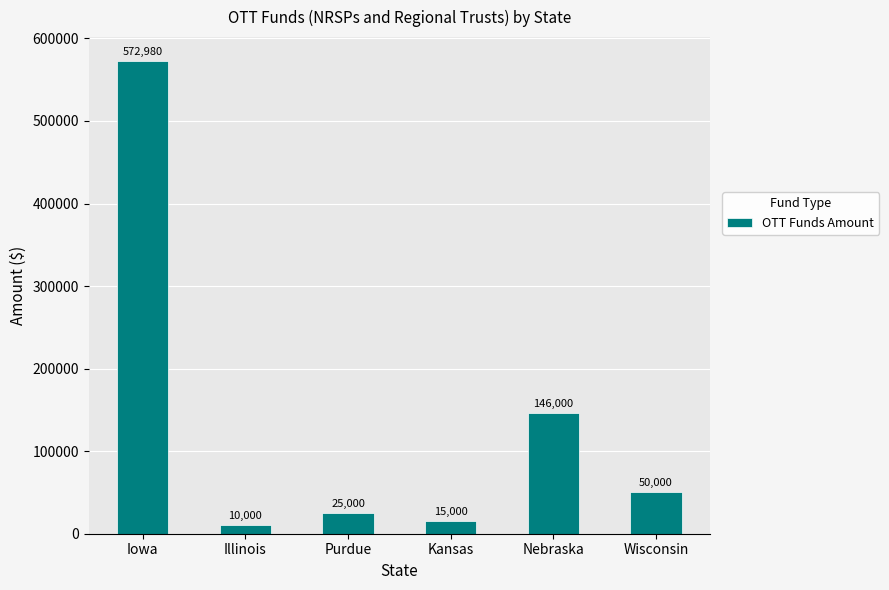

Is it true that the value at Illinois is 10000?

True